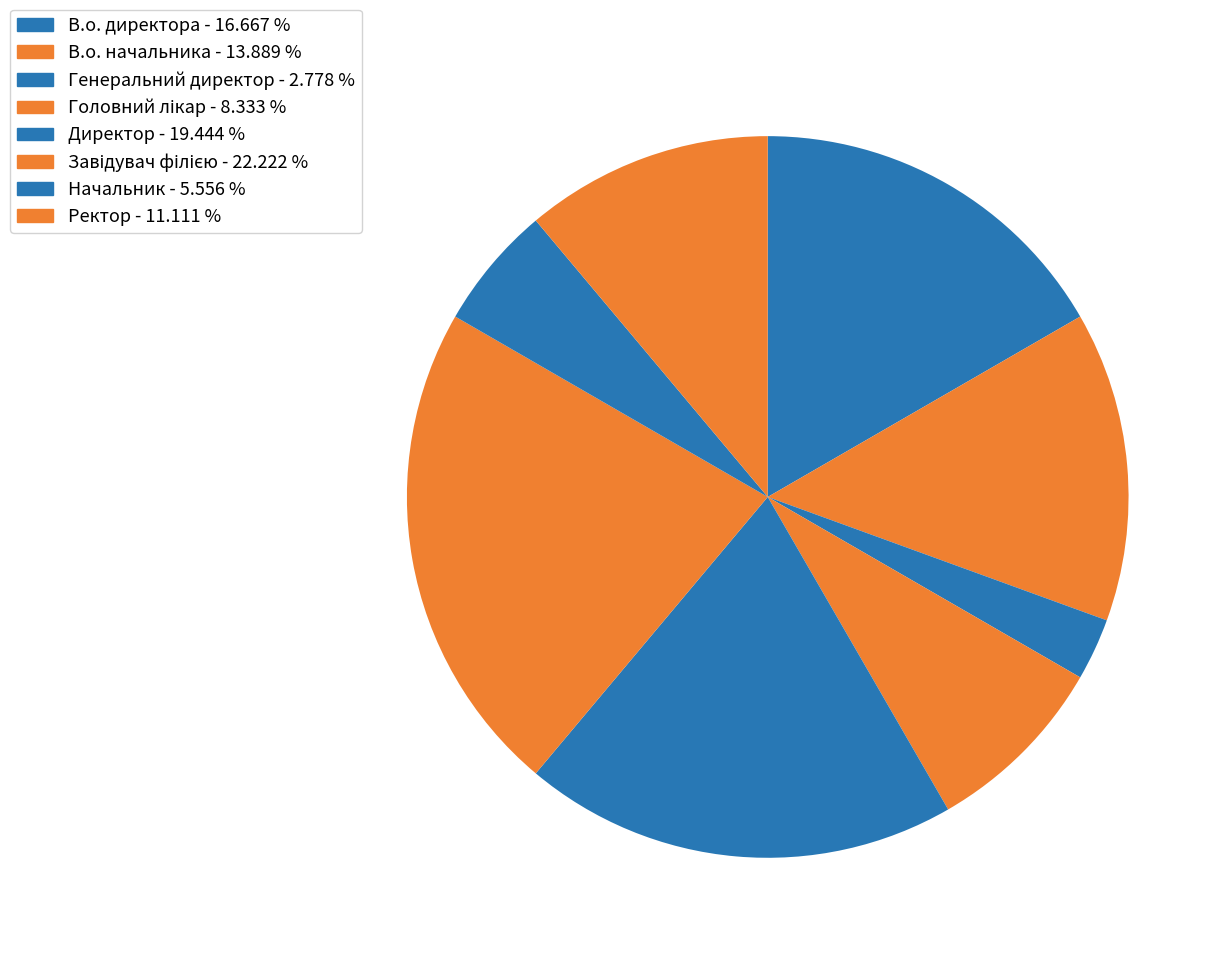

The Начальник slice represents 18% of the pie. True or false?

False